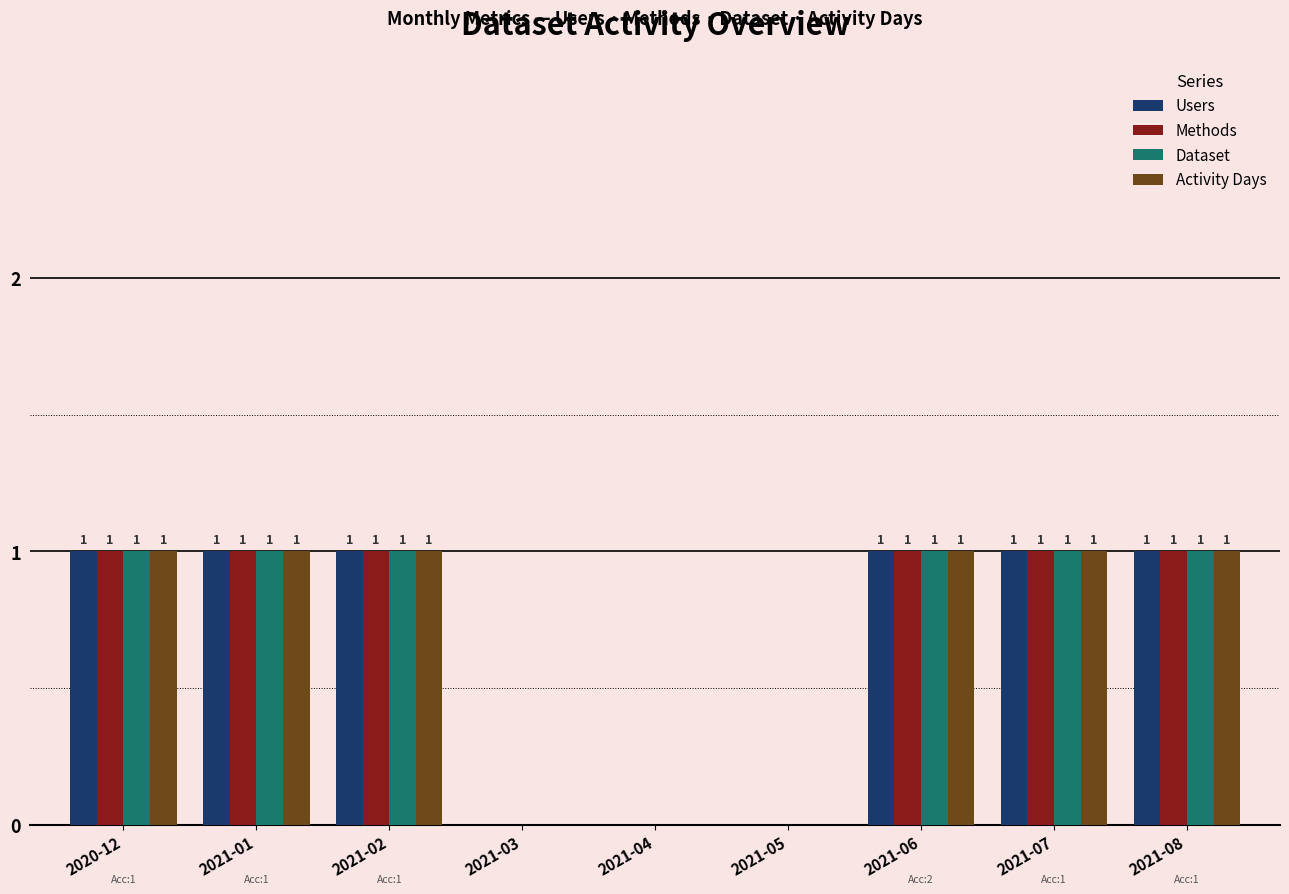

Is the value of Methods at 2021-04 greater than the value of Activity Days at 2021-02?

No